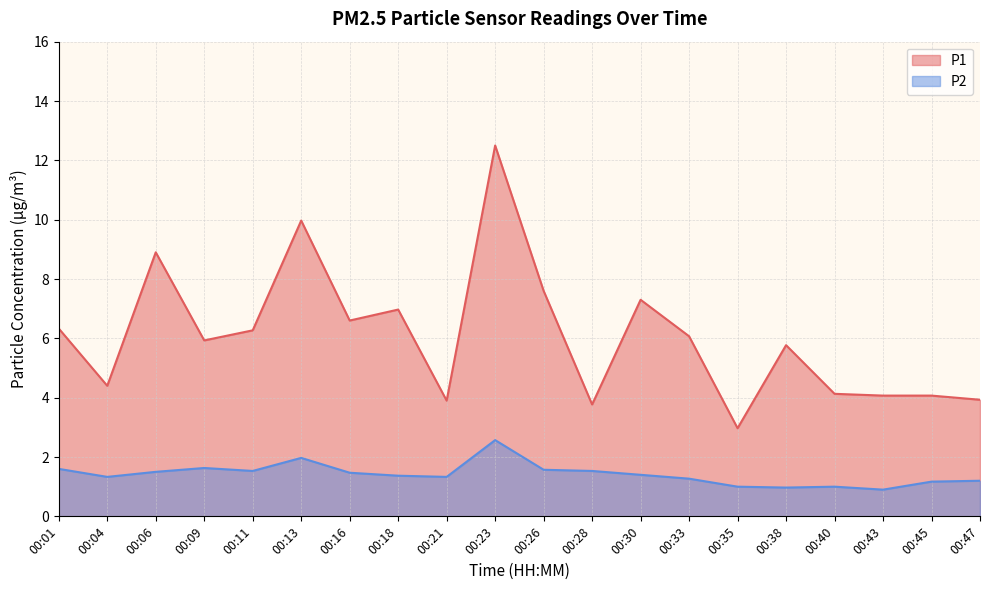

Reading right to left, what are all the values shown in this chart?

P1: 00:47=3.9	00:45=4.1	00:43=4.1	00:40=4.1	00:38=5.8	00:35=3.0	00:33=6.1	00:30=7.3	00:28=3.8	00:26=7.6	00:23=12.5	00:21=3.9	00:18=7.0	00:16=6.6	00:13=10.0	00:11=6.3	00:09=5.9	00:06=8.9	00:04=4.4	00:01=6.3
P2: 00:47=1.2	00:45=1.2	00:43=0.9	00:40=1.0	00:38=1.0	00:35=1.0	00:33=1.3	00:30=1.4	00:28=1.5	00:26=1.6	00:23=2.6	00:21=1.3	00:18=1.4	00:16=1.5	00:13=2.0	00:11=1.5	00:09=1.6	00:06=1.5	00:04=1.3	00:01=1.6